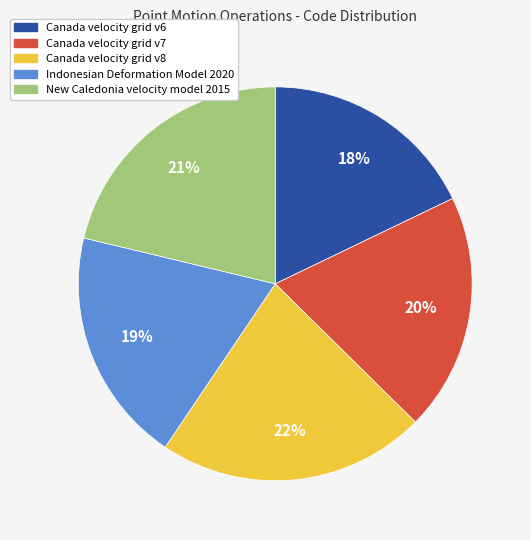

Does Canada velocity grid v8 represent more than half of the total?

No